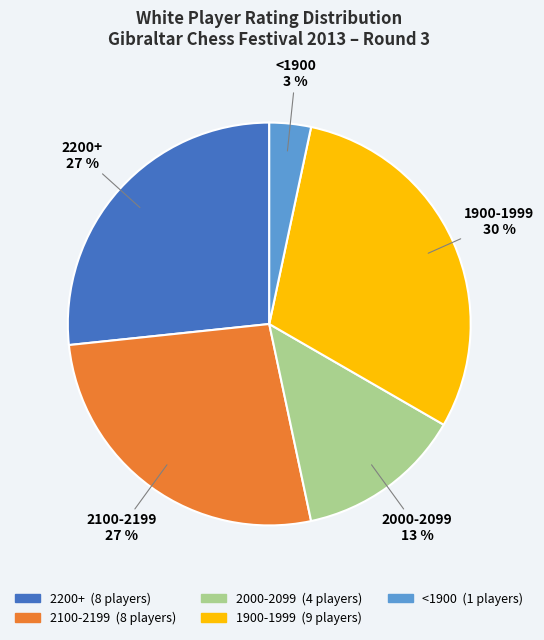

To the nearest percent, what is the difference between the largest and smallest slice percentages?

27%